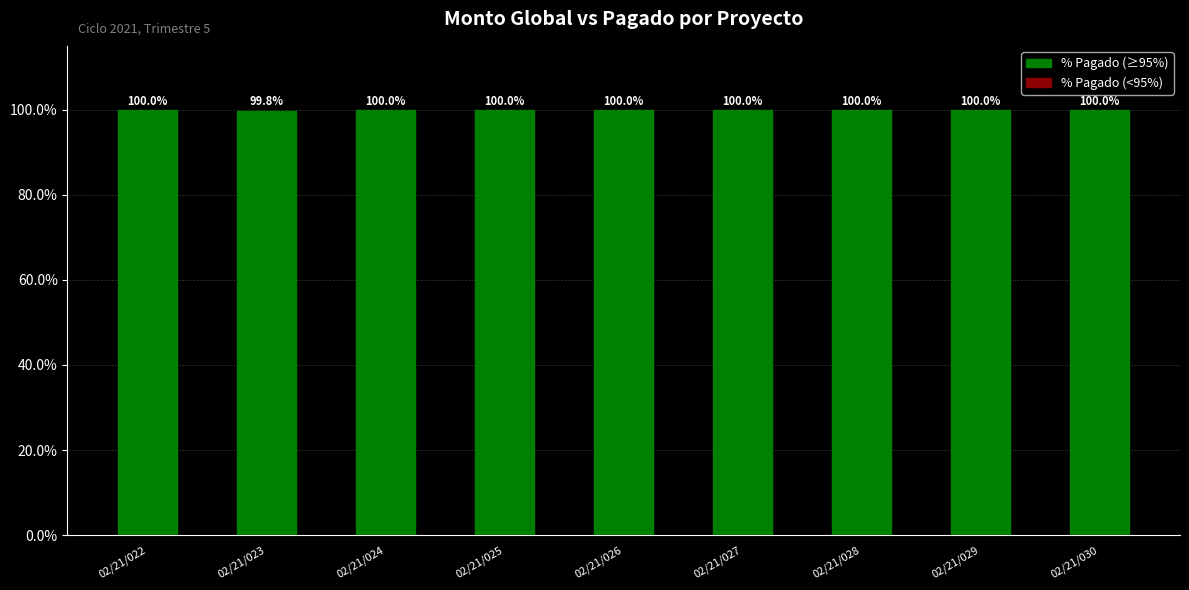

What is the change in value from 02/21/023 to 02/21/024?

+0.2